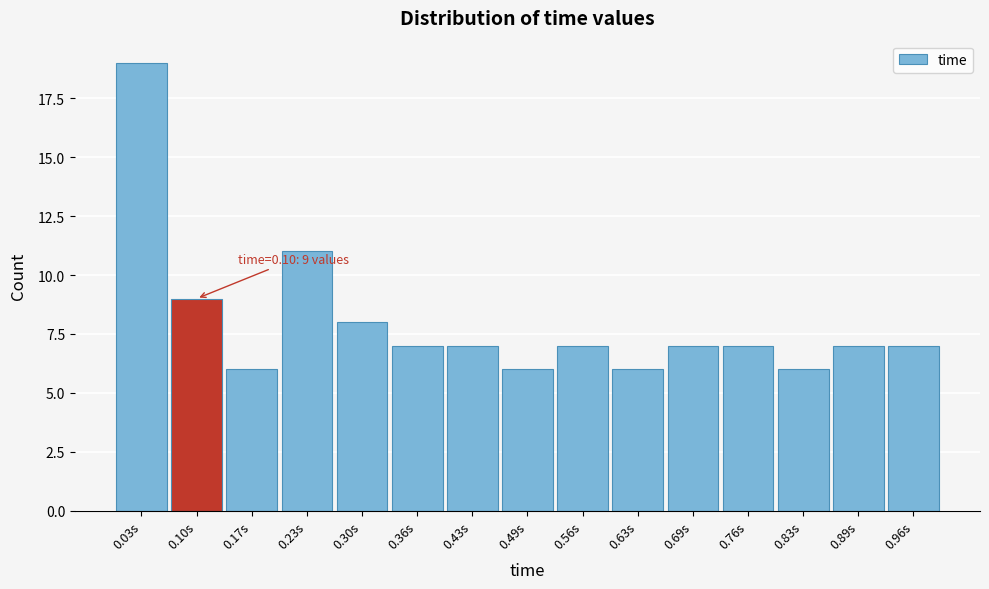

Which range on the x-axis has the tallest bar?

0.000 to 0.066